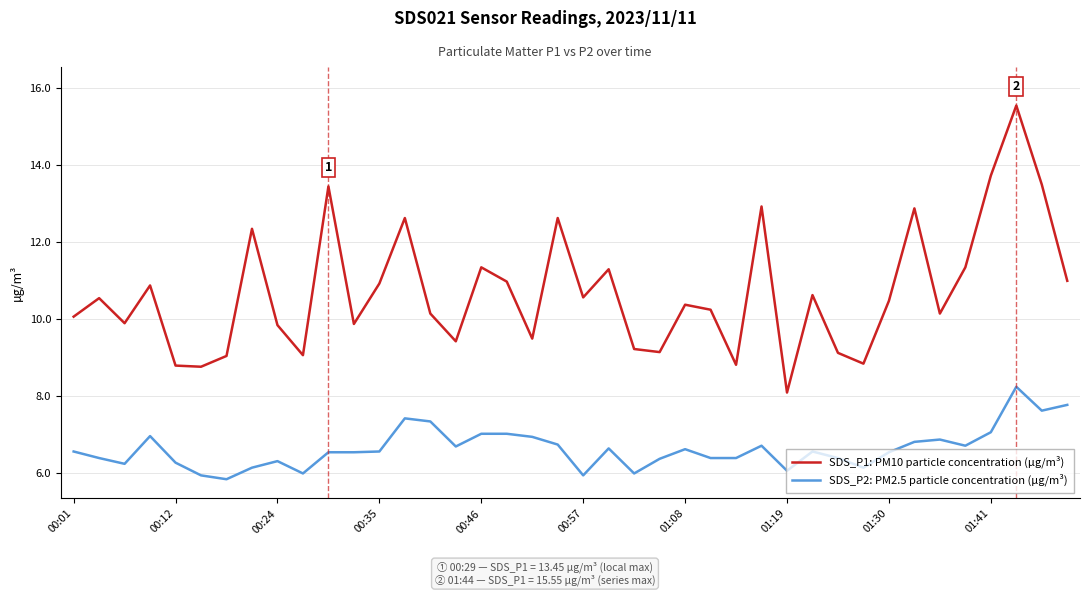

Which series has the largest total across all categories?

SDS_P1: PM10 particle concentration (µg/m³)